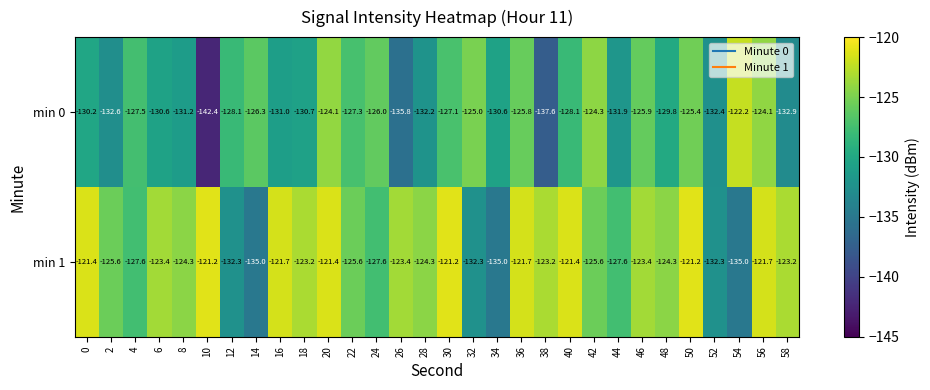

What is the spread (max minus min) of values at 58?

9.7